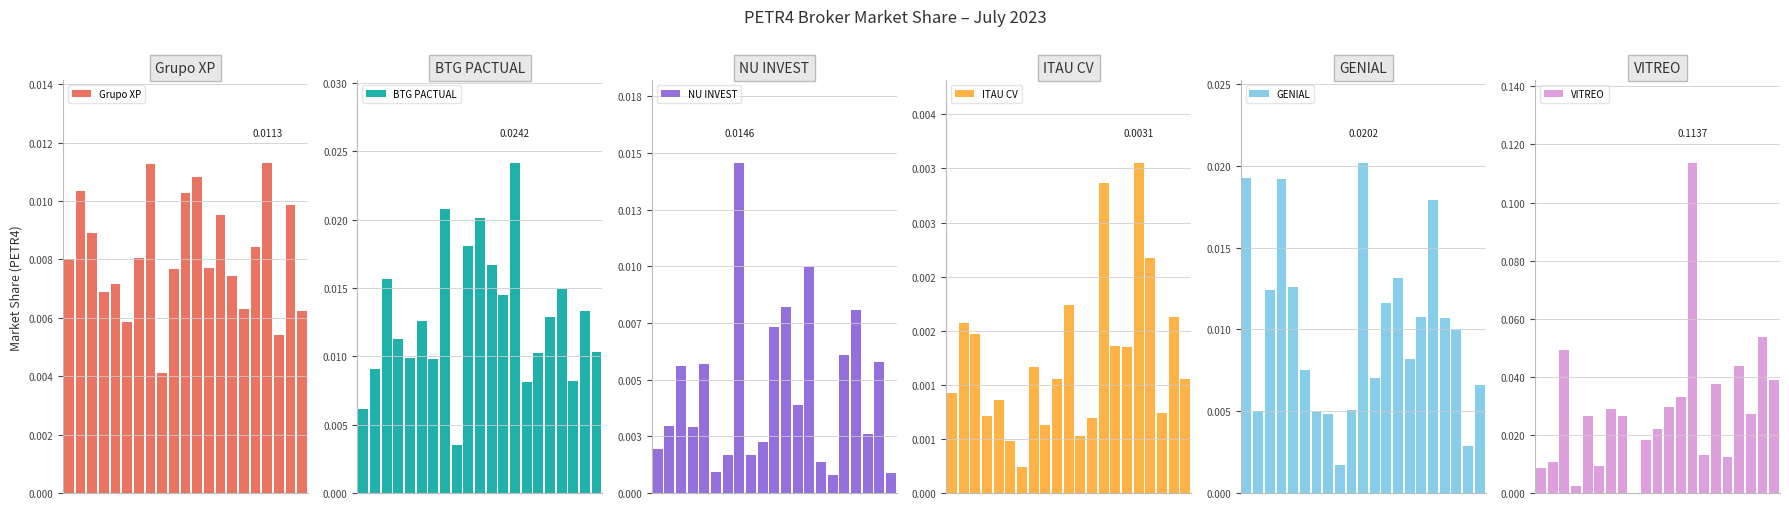

Is the value of VITREO at 12 greater than the value of BTG PACTUAL at 3?

Yes